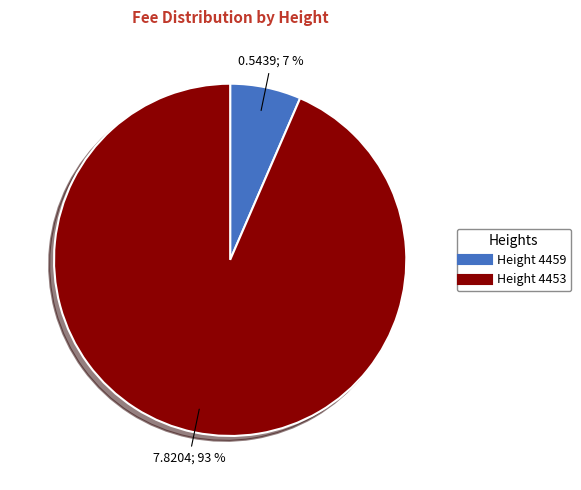

To the nearest percent, what is the average slice percentage?

50%